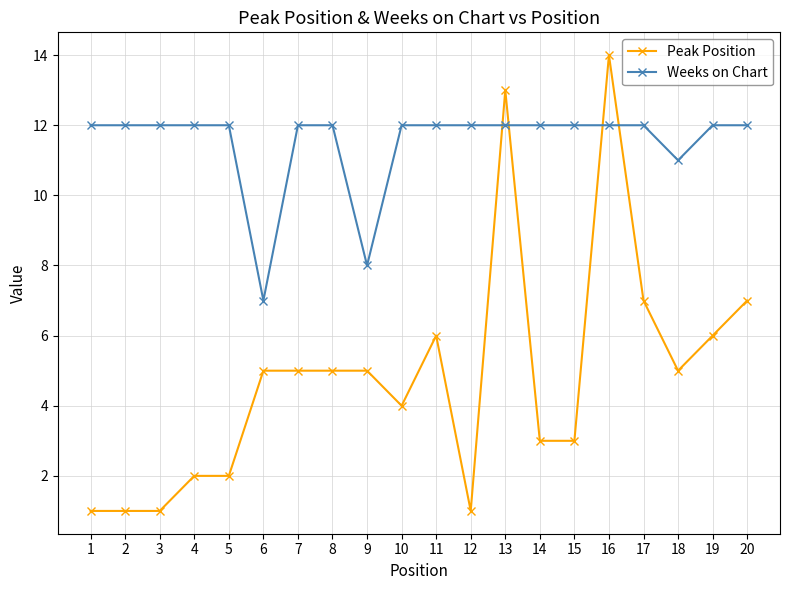

List the series in order of their overall mean, lowest first.

Peak Position, Weeks on Chart